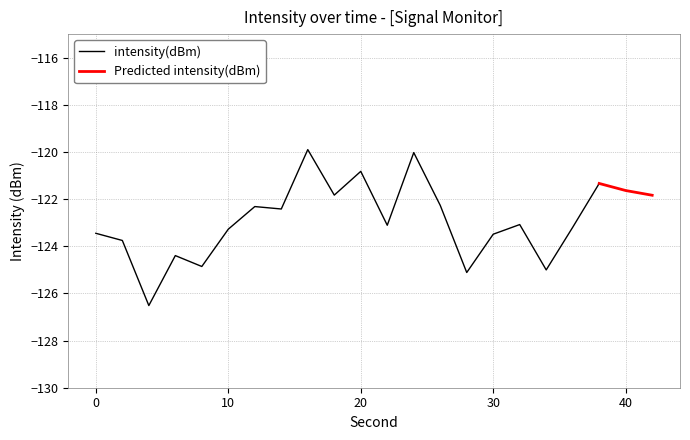

What is the value of the 7th point from the left?

-122.3